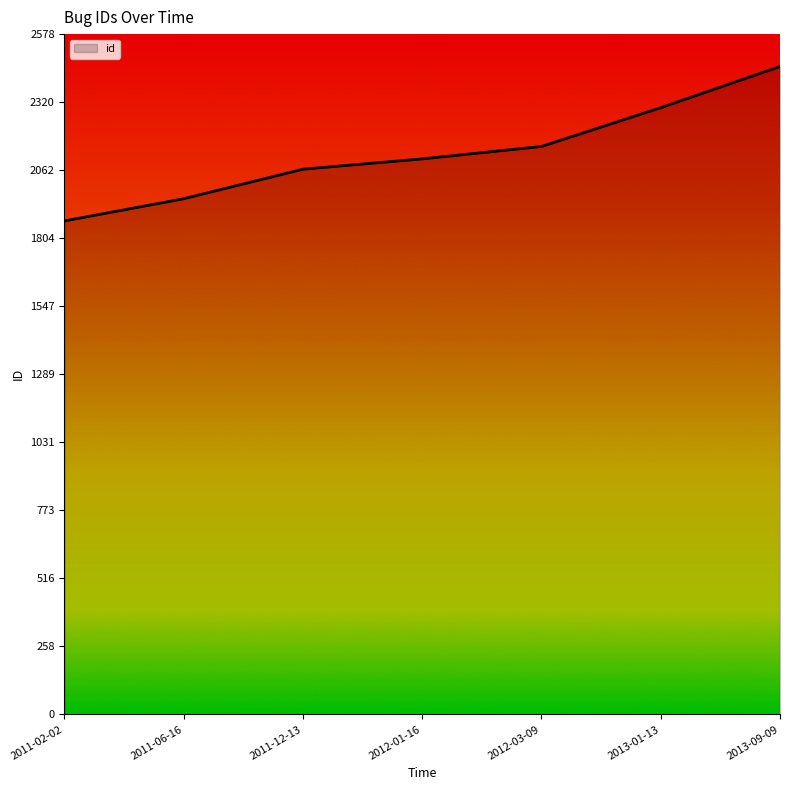

Rank the categories by value from lowest to highest.

2011-02-02, 2011-06-16, 2011-12-13, 2012-01-16, 2012-03-09, 2013-01-13, 2013-09-09